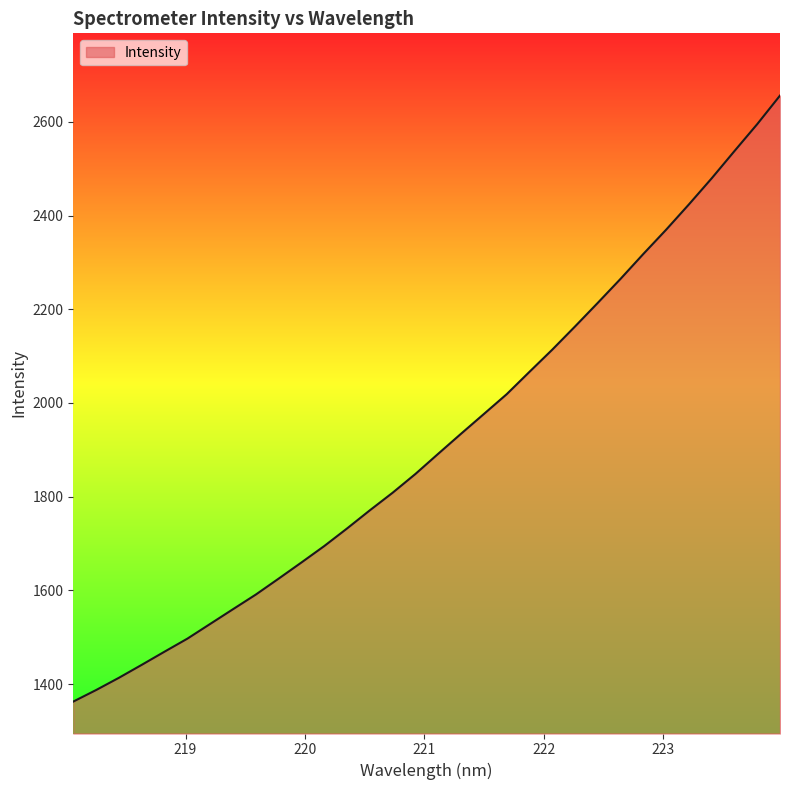

What is the minimum value shown in the chart?

1362.9